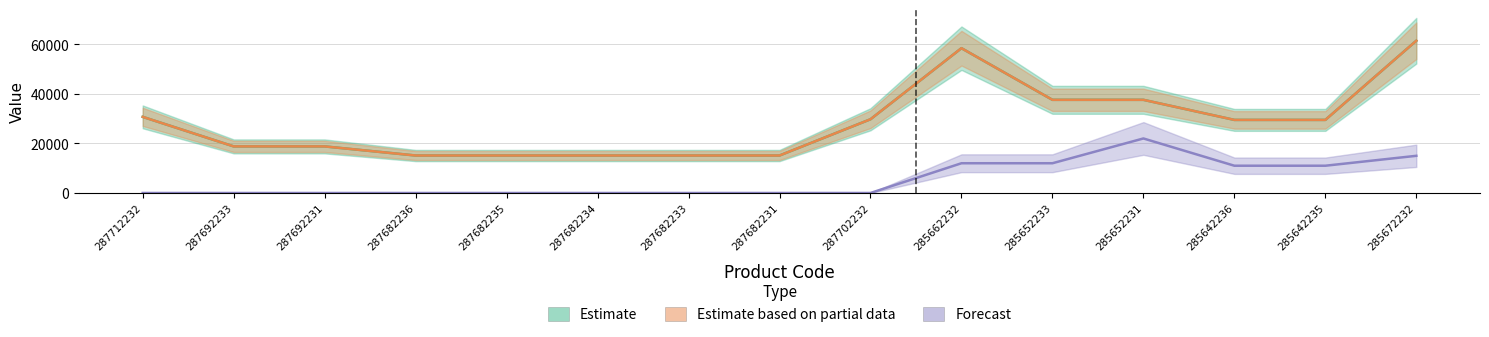

Reading right to left, extract all data points from this chart.

Ціна: 285672232=61434.3	285642235=29491.5	285642236=29491.5	285652231=37593.6	285652233=37593.6	285662232=58426.5	287702232=29747.2	287682231=15120.0	287682233=15120.0	287682234=15120.0	287682235=15120.0	287682236=15120.0	287692231=18796.8	287692233=18796.8	287712232=30717.1
Доп. ціна: 285672232=61434.3	285642235=29491.5	285642236=29491.5	285652231=37593.6	285652233=37593.6	285662232=58426.5	287702232=29747.2	287682231=15120.0	287682233=15120.0	287682234=15120.0	287682235=15120.0	287682236=15120.0	287692231=18796.8	287692233=18796.8	287712232=30717.1
Залишок: 285672232=15000.0	285642235=11000.0	285642236=11000.0	285652231=22000.0	285652233=12000.0	285662232=12000.0	287702232=0.0	287682231=0.0	287682233=0.0	287682234=0.0	287682235=0.0	287682236=0.0	287692231=0.0	287692233=0.0	287712232=0.0